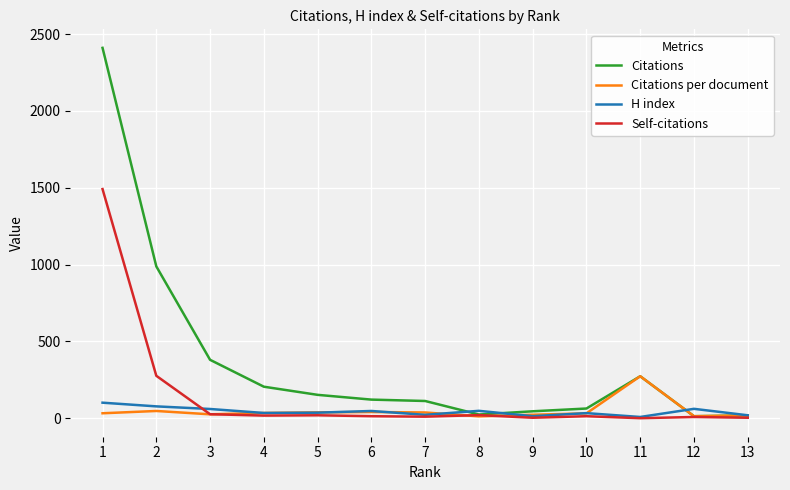

At which category is the sum across all series the highest?

1